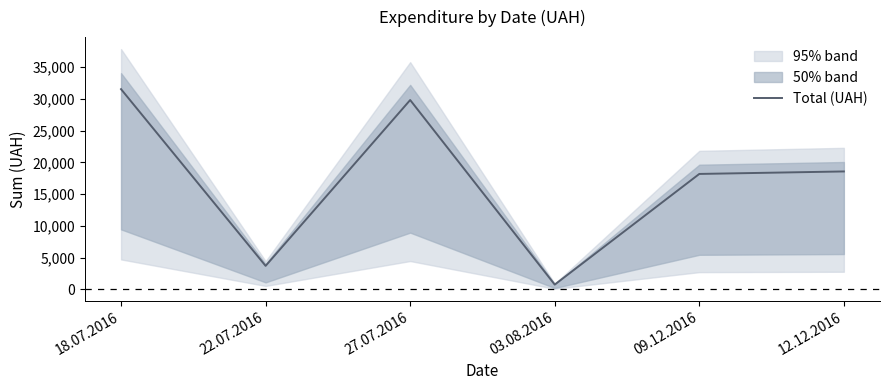

Rank the categories by value from lowest to highest.

03.08.2016, 22.07.2016, 09.12.2016, 12.12.2016, 27.07.2016, 18.07.2016